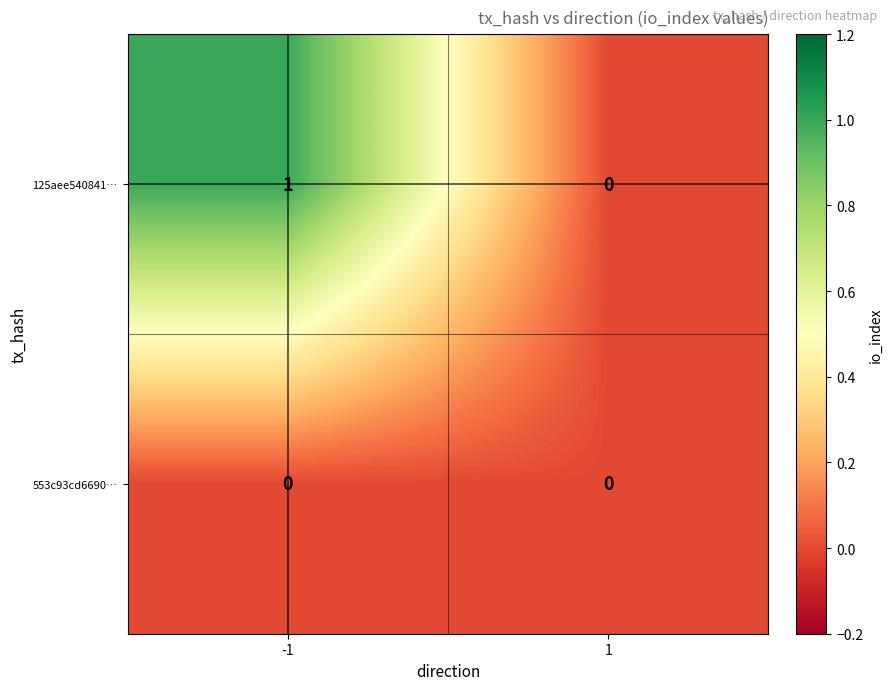

Is the value of 553c93cd6690… at 1 greater than the value of 125aee540841… at -1?

No